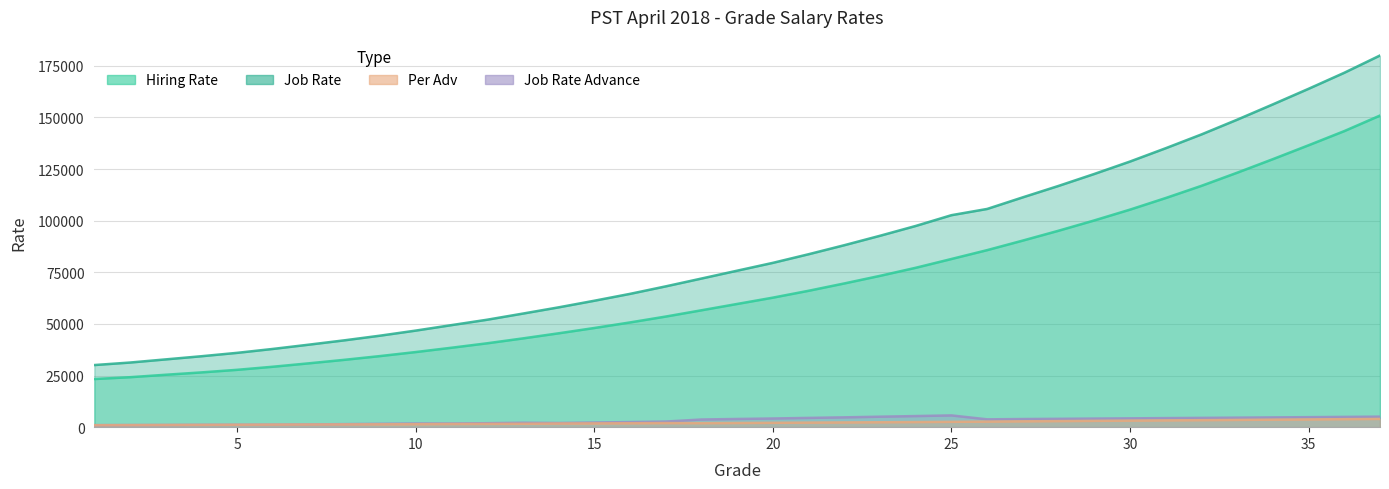

Read the Hiring Rate value at 13, to the nearest 50.

43000